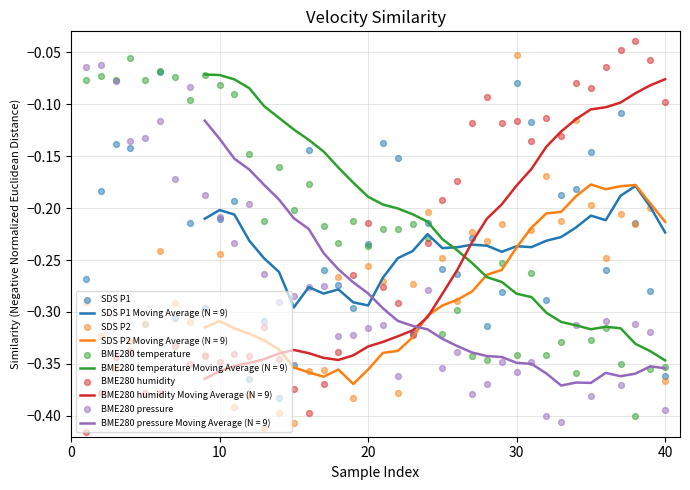

Which series reaches the maximum Y coordinate?

BME280 humidity